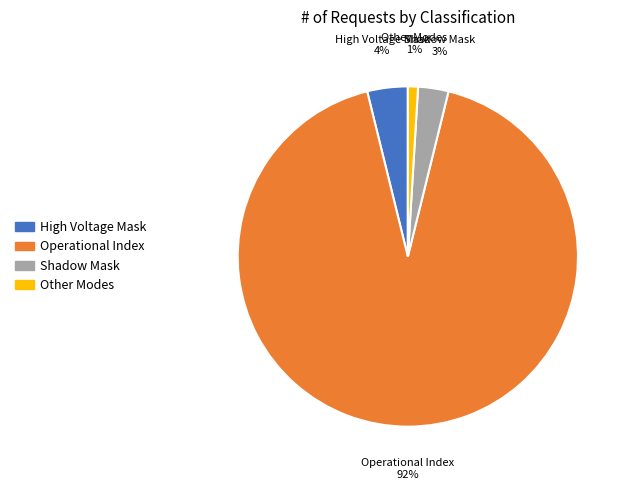

To the nearest percent, what is the average slice percentage?

25%